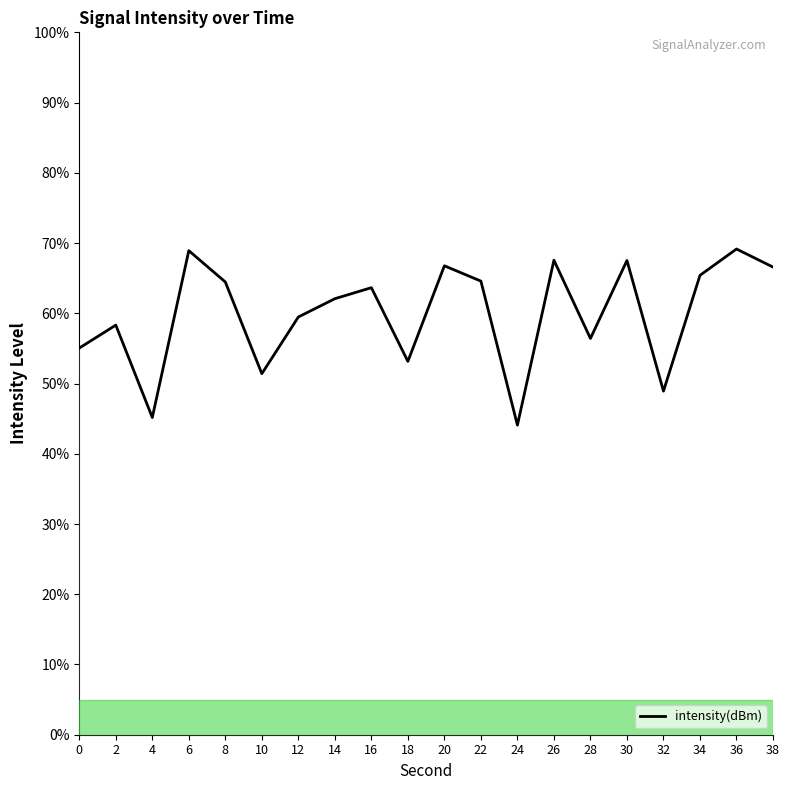

How many values exceed 63?

10